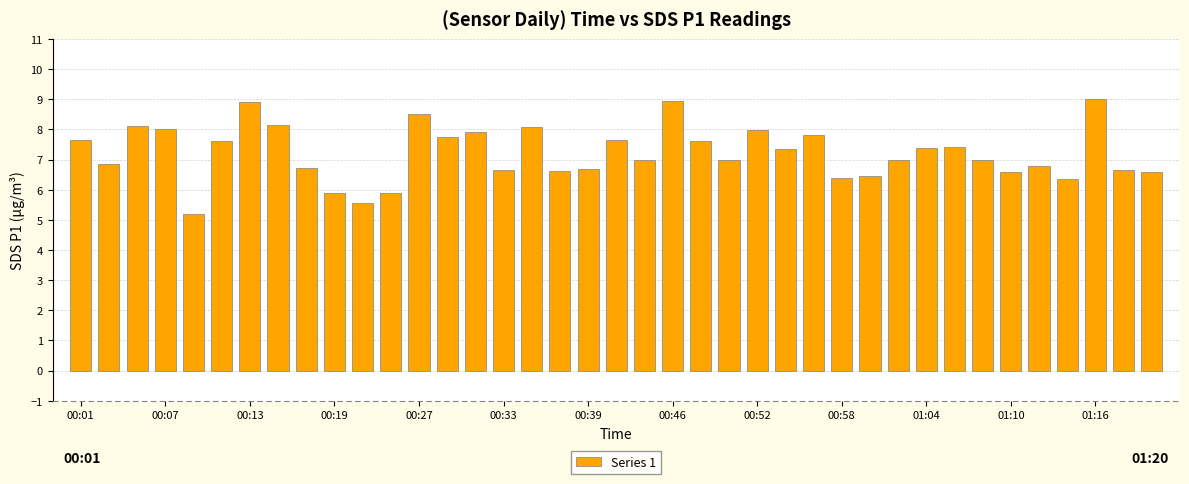

What is the value of the 20th bar from the left?

7.7